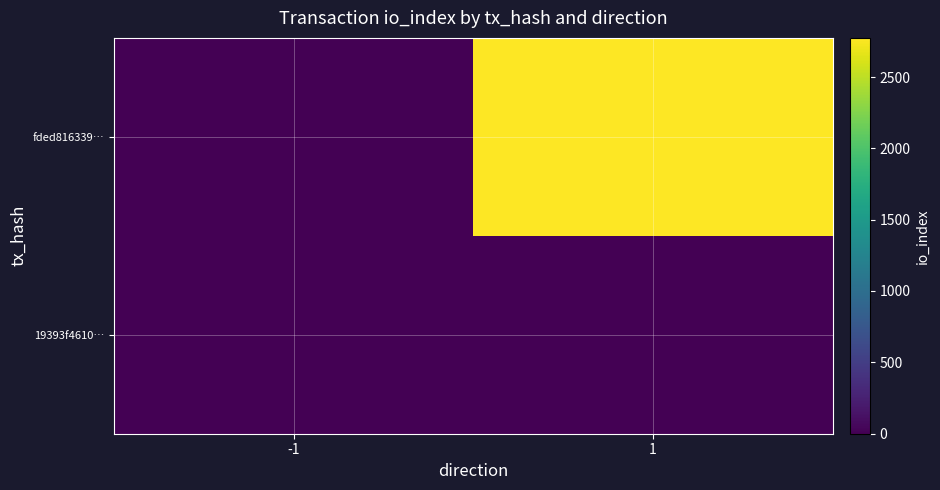

List the series in order of their peak value, lowest first.

19393f4610…, fded816339…